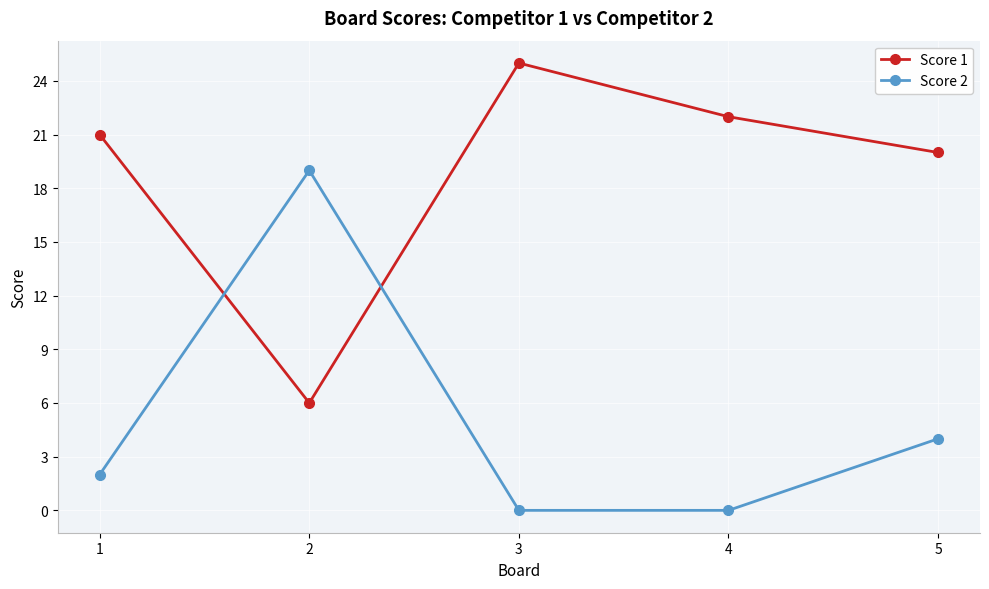

Which series ends up on top after the final intersection of Score 2 and Score 1?

Score 1